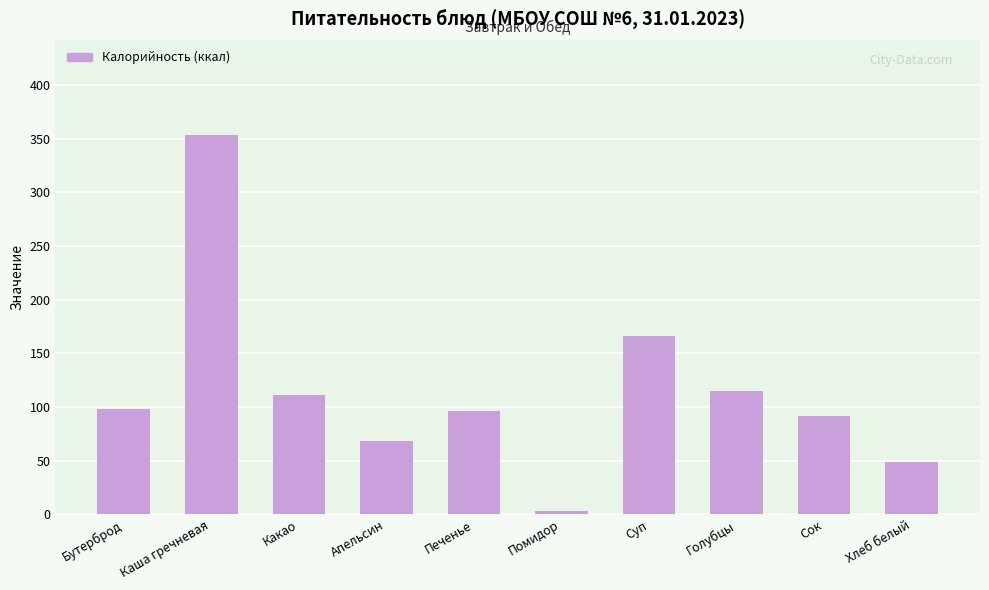

Which category has the highest value across all series?

Каша гречневая